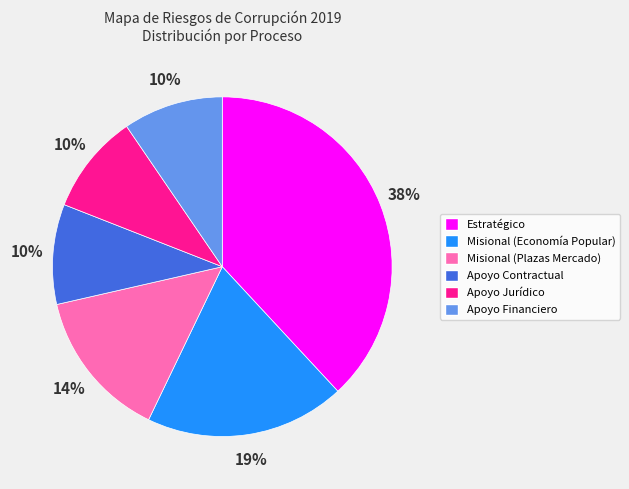

What is the ratio of the value at Estratégico to the value at Misional (Economía Popular)?

2.0